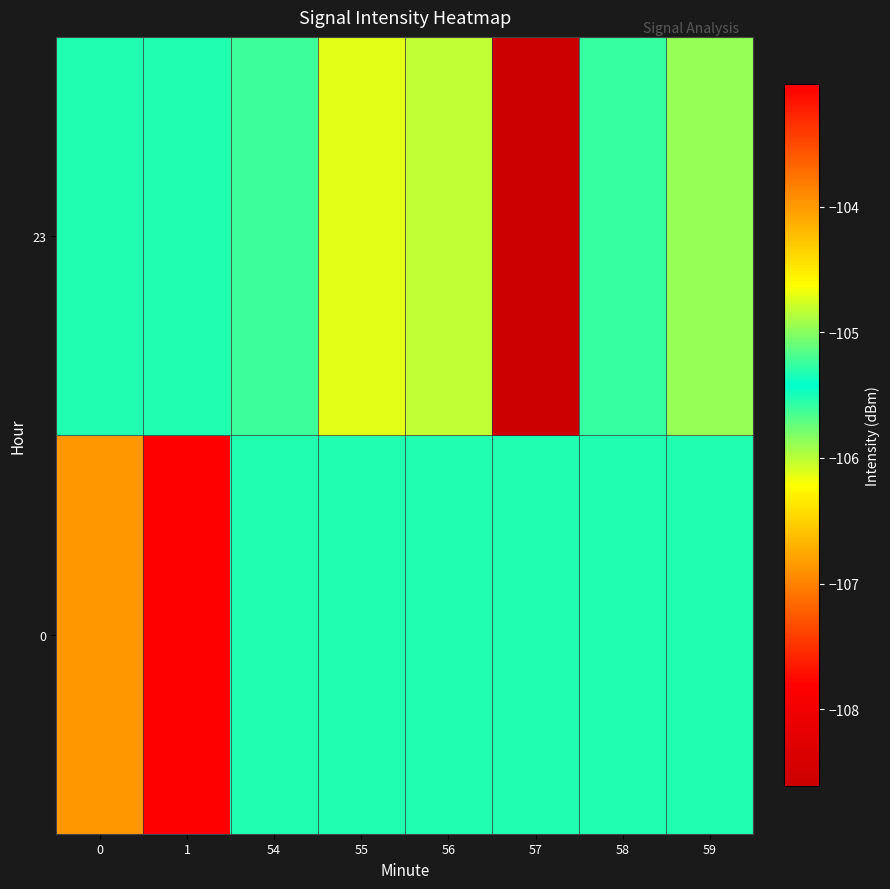

Rank the series at 54 from lowest to highest value.

23, 0